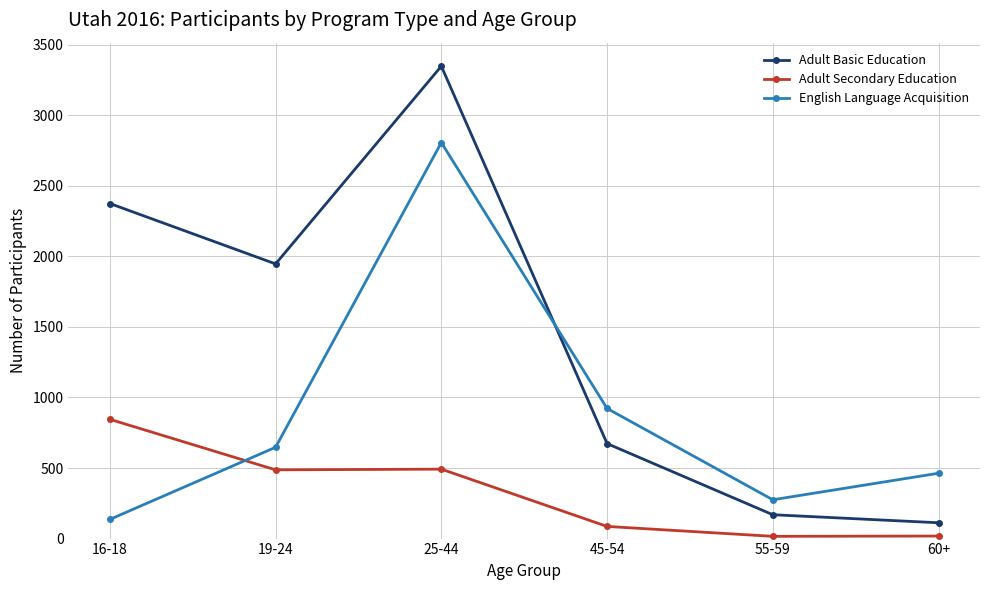

How many data points does each series have?

6